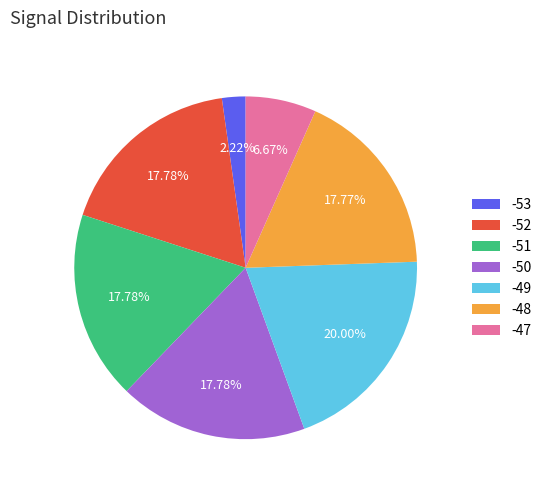

Between -47 and -50, which is larger?

-50